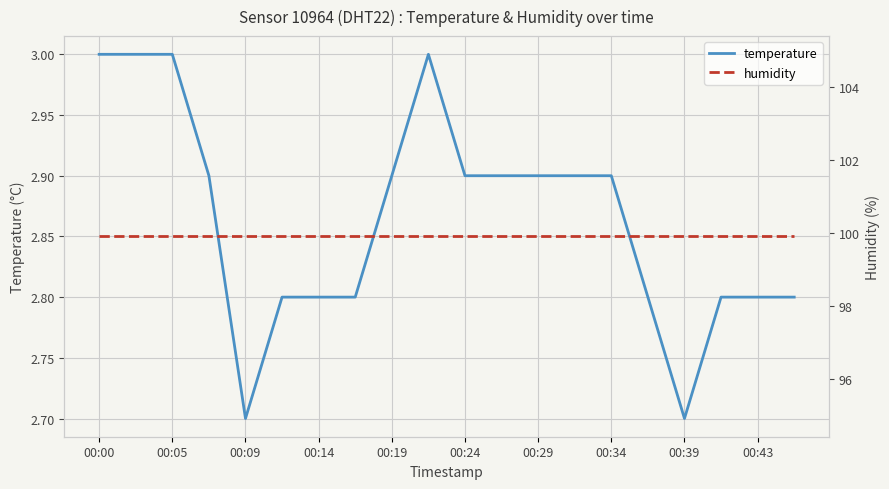

Is it true that temperature equals 3.9 at 00:39?

False